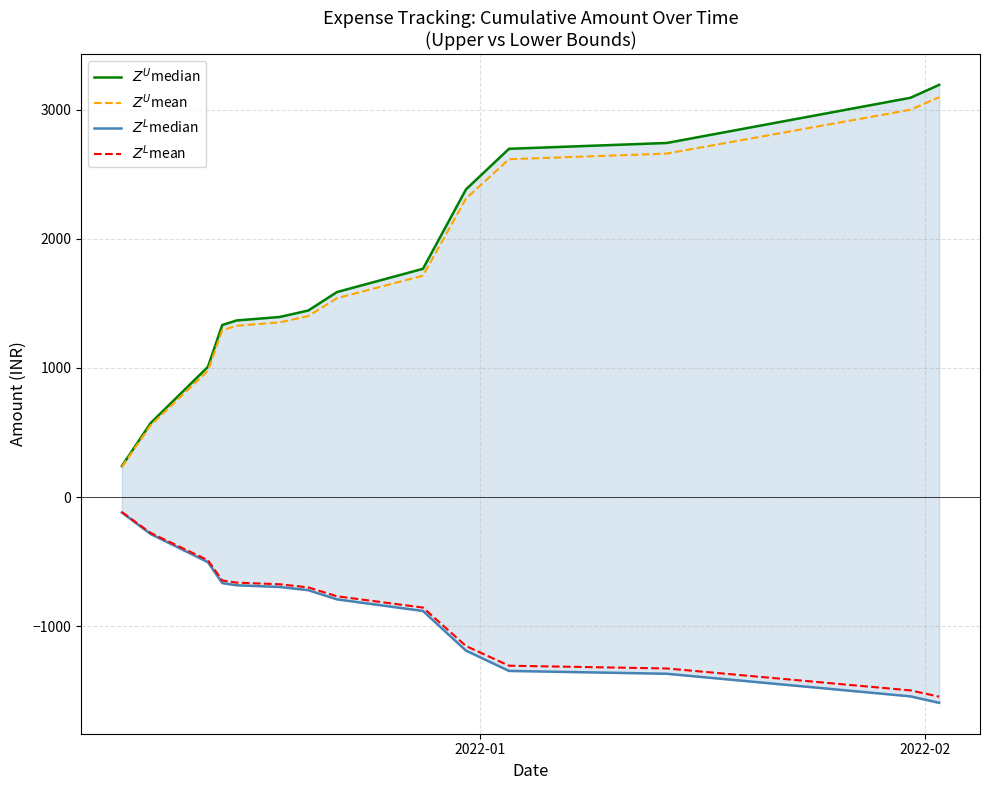

Is the value of $Z^L$median at 10 greater than the value of $Z^U$mean at 7?

No